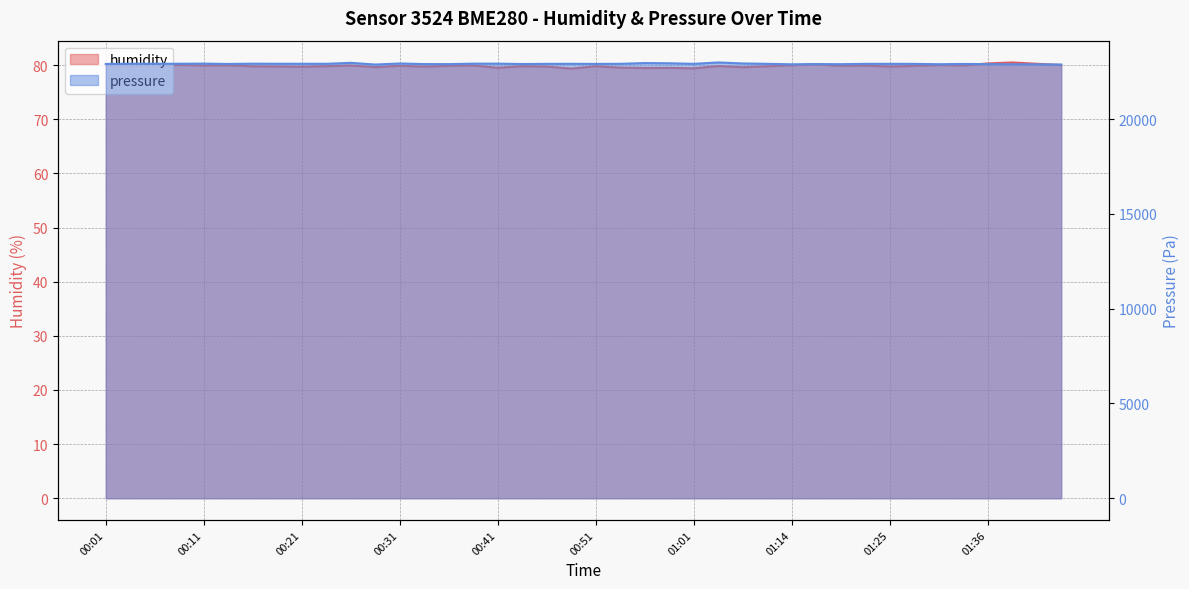

What is the minimum value for pressure?

22873.5